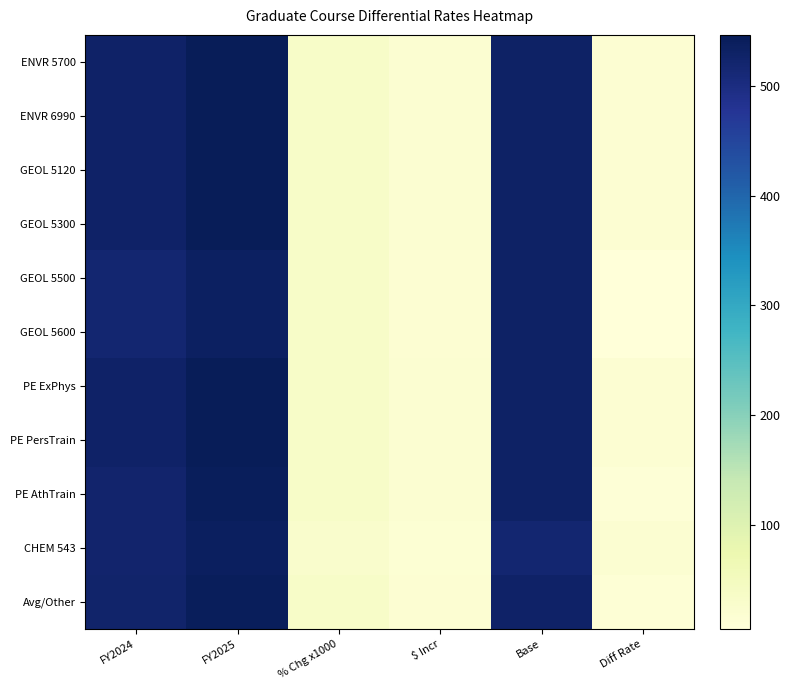

Which label corresponds to the largest value in the chart?

FY2025